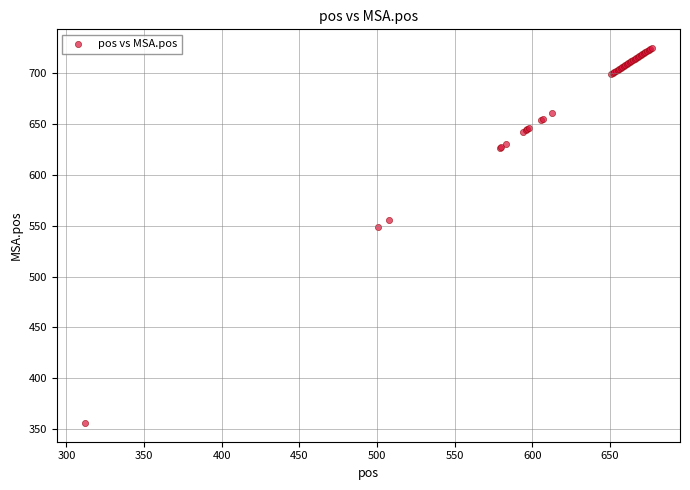

What Y value in the scatter plot is closest to 540?

549